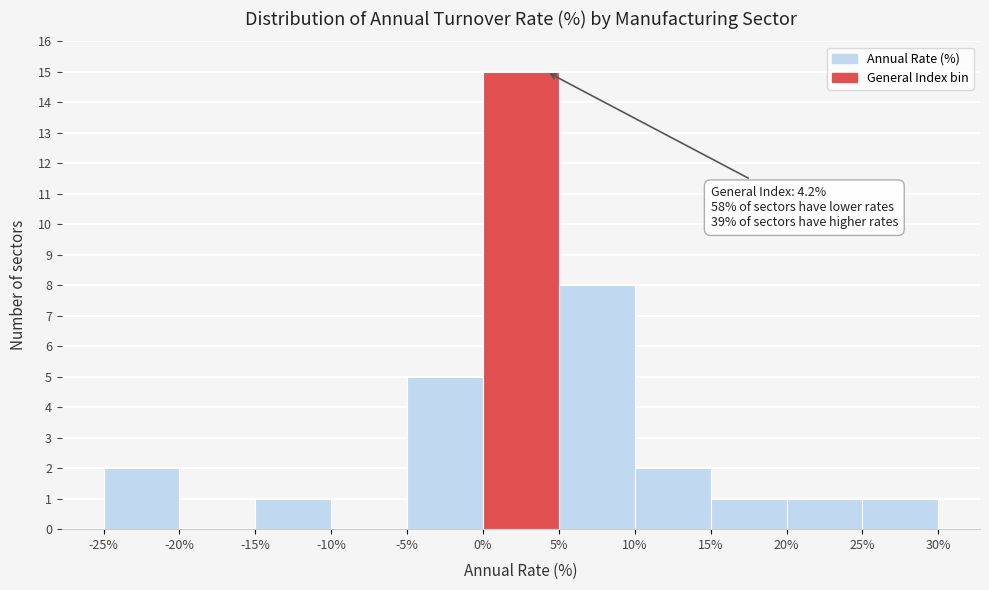

Over which range of the x-axis is the bar tallest?

0% to 5%